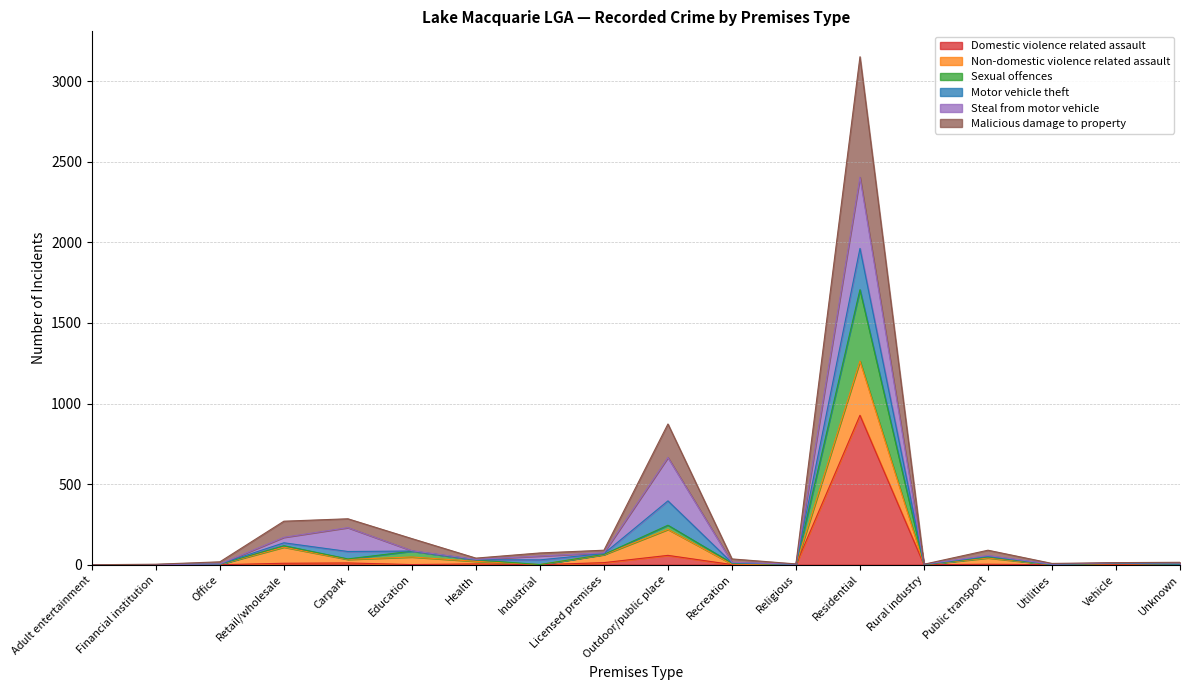

At how many categories does at least one series exceed 1510?

1